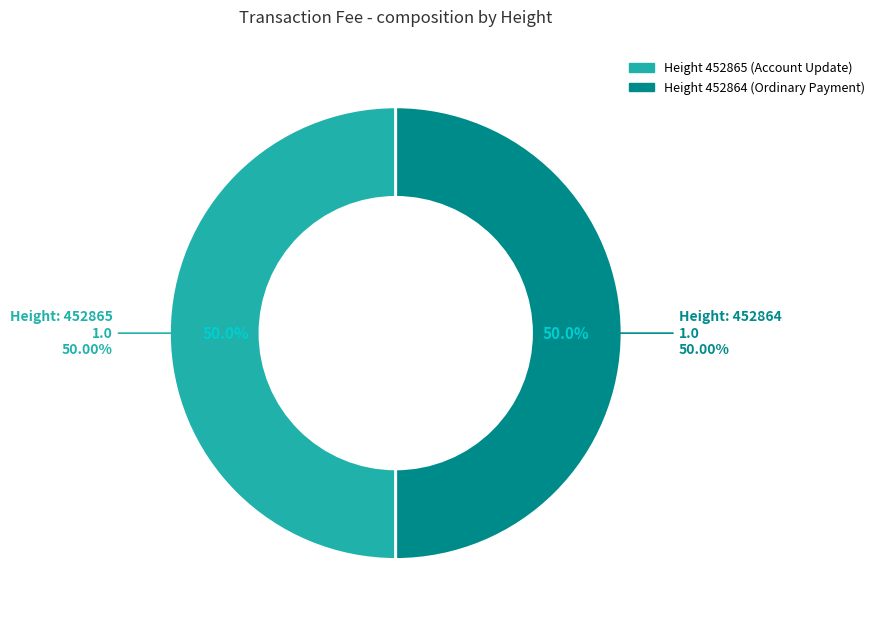

How many segments does this pie chart have?

2